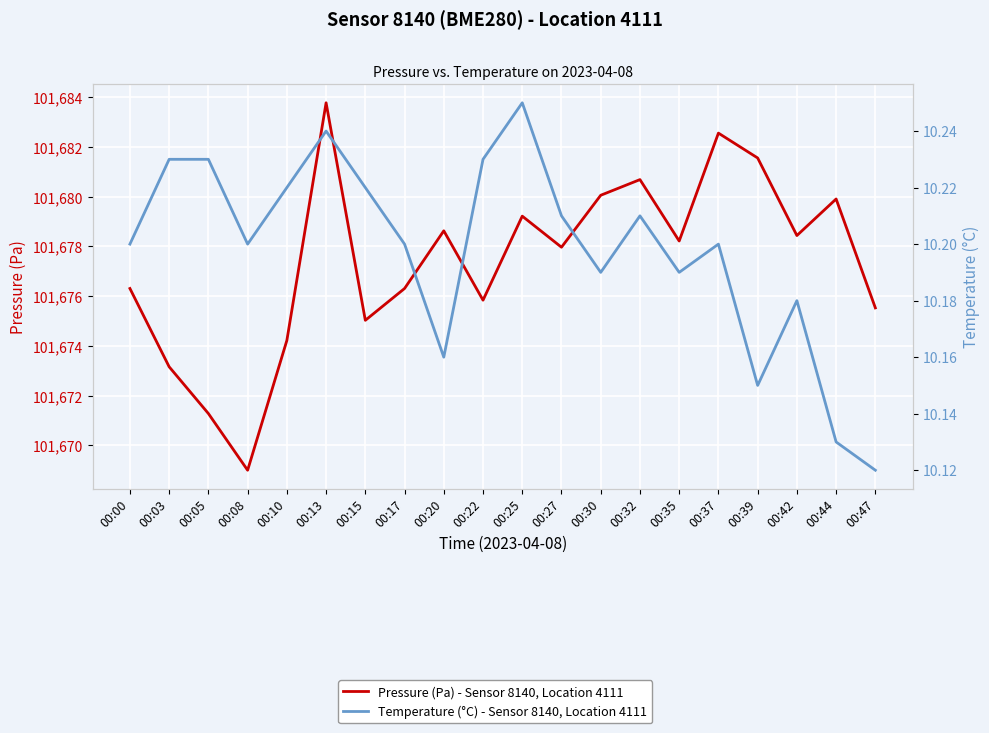

Reading left to right, transcribe all the data shown in this chart.

Pressure (Pa) - Sensor 8140, Location 4111: 00:00=101676.3	00:03=101673.2	00:05=101671.3	00:08=101669.0	00:10=101674.2	00:13=101683.8	00:15=101675.0	00:17=101676.3	00:20=101678.6	00:22=101675.8	00:25=101679.2	00:27=101678.0	00:30=101680.1	00:32=101680.7	00:35=101678.2	00:37=101682.6	00:39=101681.6	00:42=101678.4	00:44=101679.9	00:47=101675.5
Temperature (°C) - Sensor 8140, Location 4111: 00:00=10.2	00:03=10.2	00:05=10.2	00:08=10.2	00:10=10.2	00:13=10.2	00:15=10.2	00:17=10.2	00:20=10.2	00:22=10.2	00:25=10.2	00:27=10.2	00:30=10.2	00:32=10.2	00:35=10.2	00:37=10.2	00:39=10.2	00:42=10.2	00:44=10.1	00:47=10.1